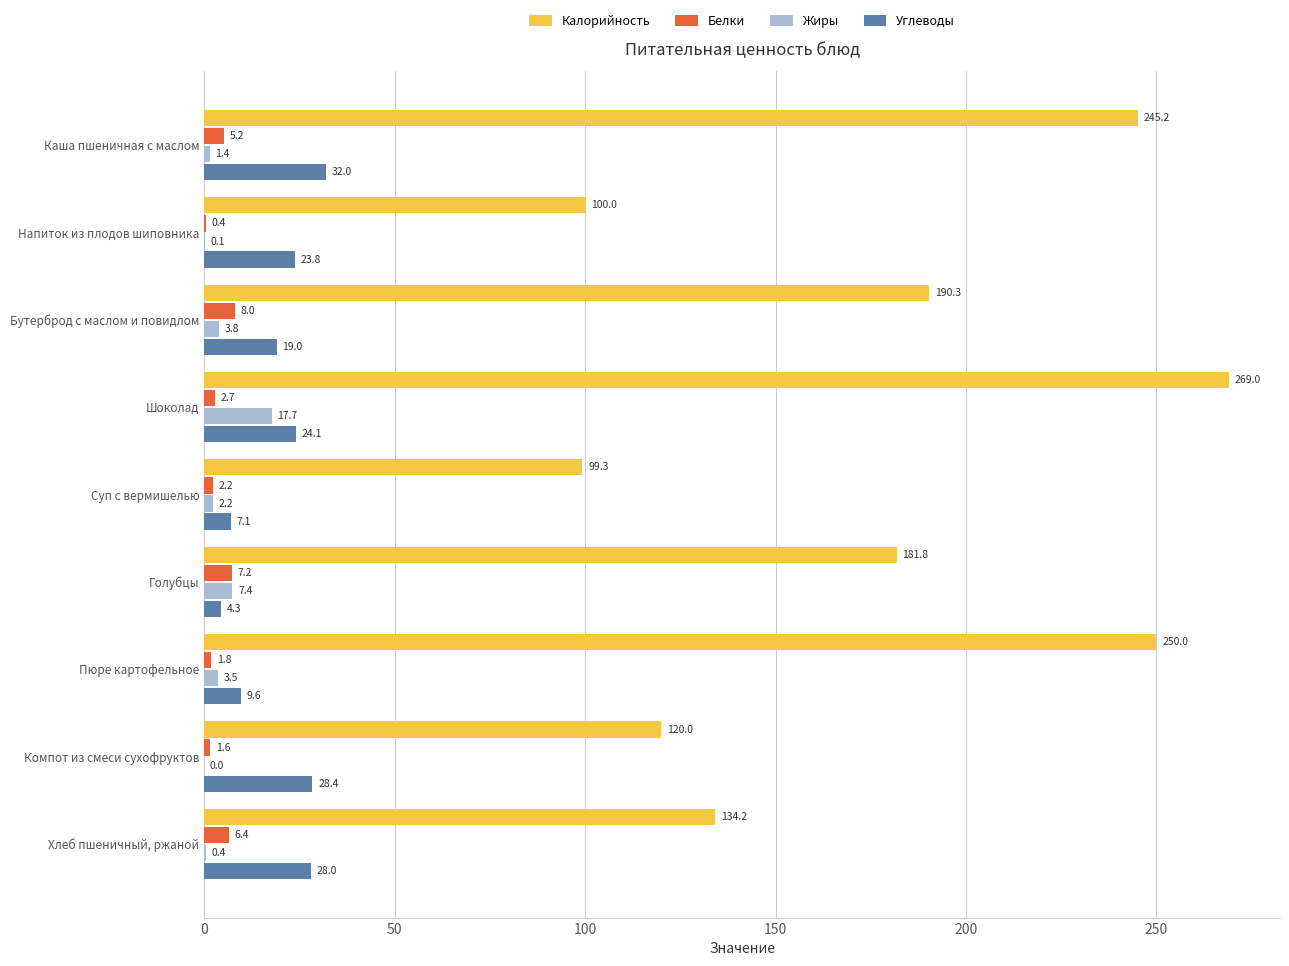

What is the sum of the Жиры values at Суп с вермишелью and Пюре картофельное?

5.7